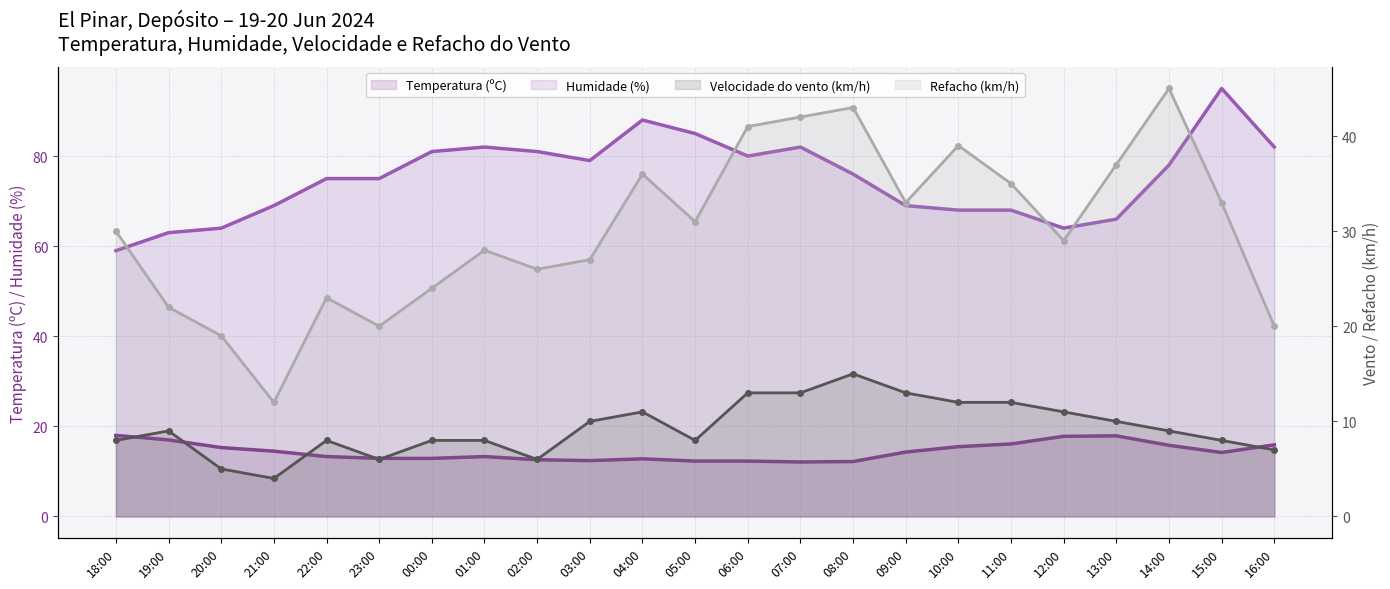

What position from the left is 12:00?

19